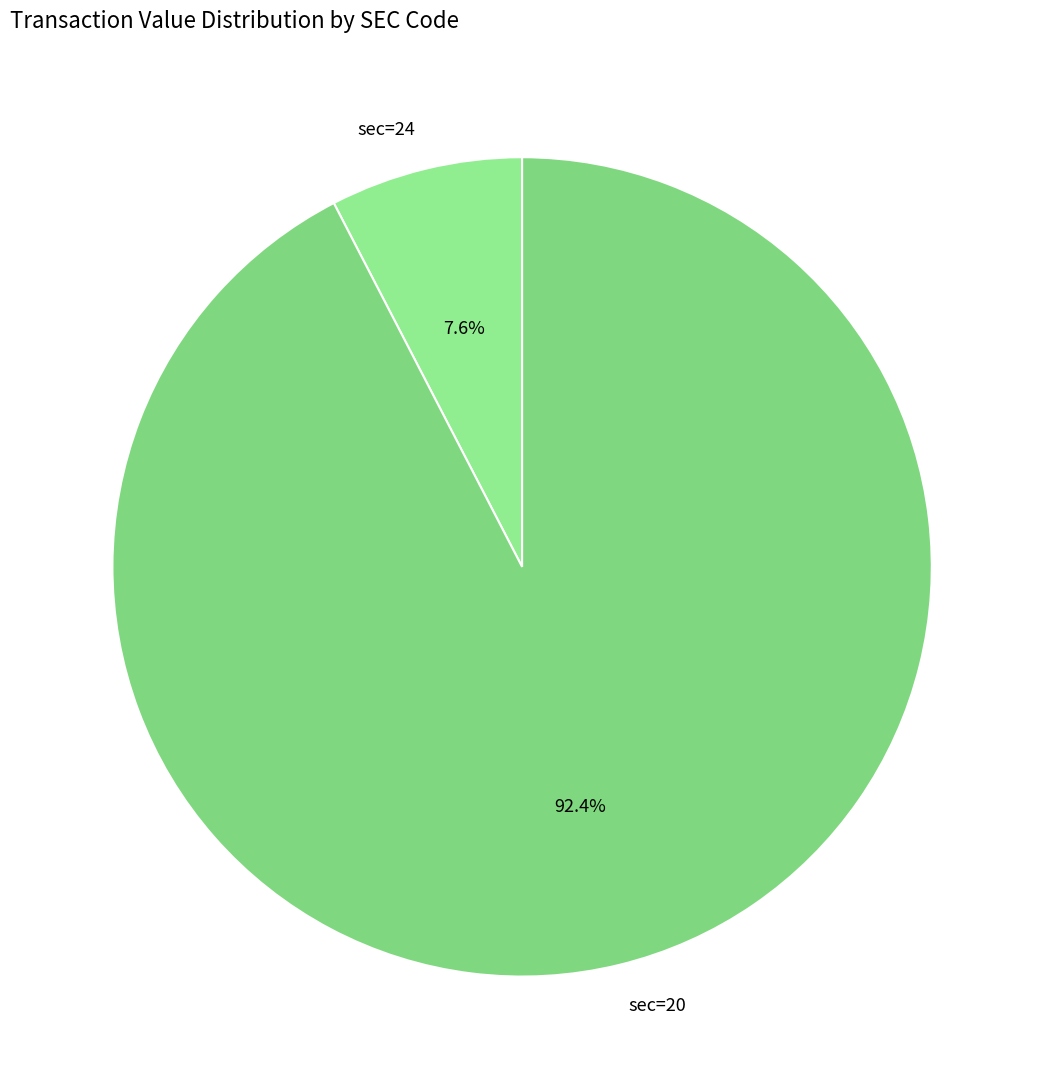

How many slices are in this pie chart?

2